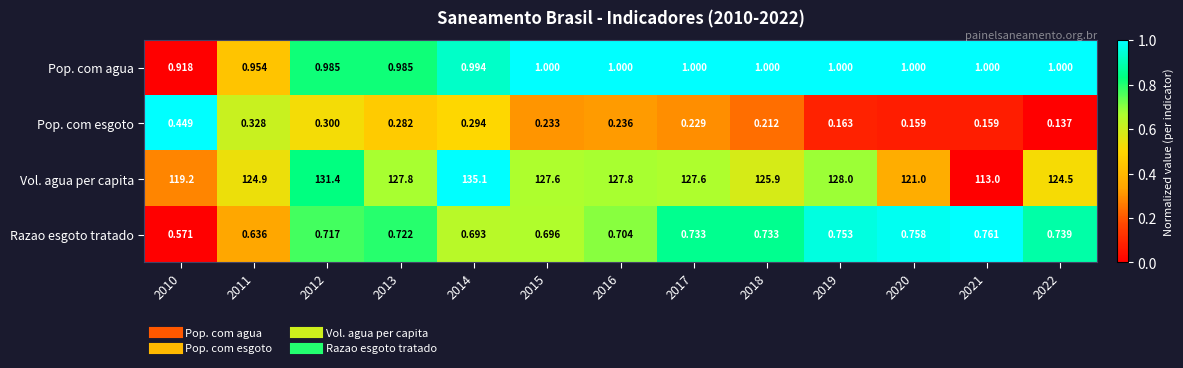

Is the value of Razao esgoto tratado at 2017 greater than the value of Pop. com esgoto at 2014?

Yes